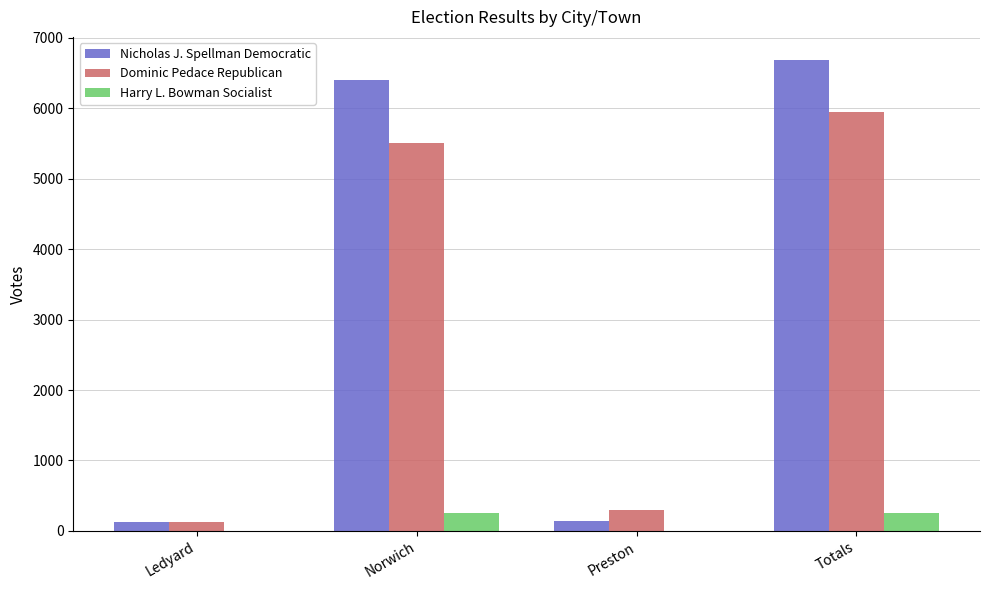

What is the approximate value of Nicholas J. Spellman Democratic at Totals, to the nearest 100?

6700